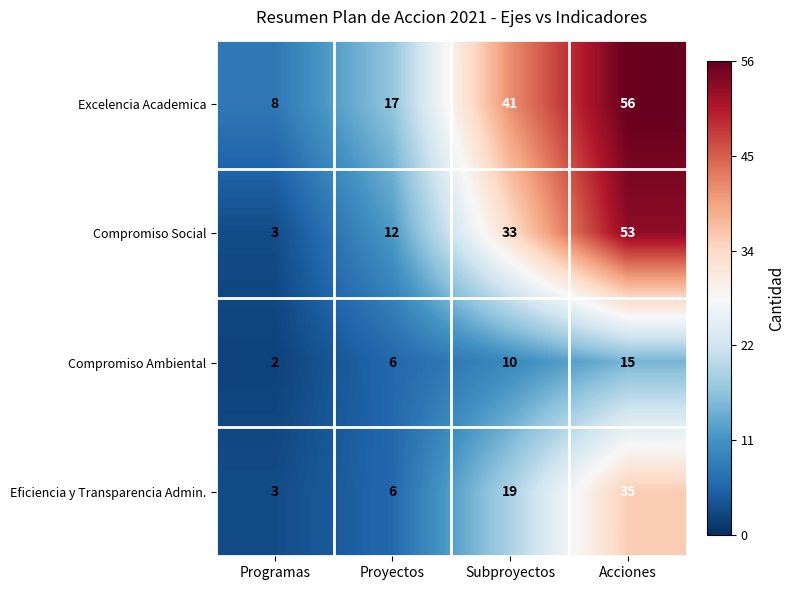

Which series changed the most between Programas and Acciones?

Compromiso Social